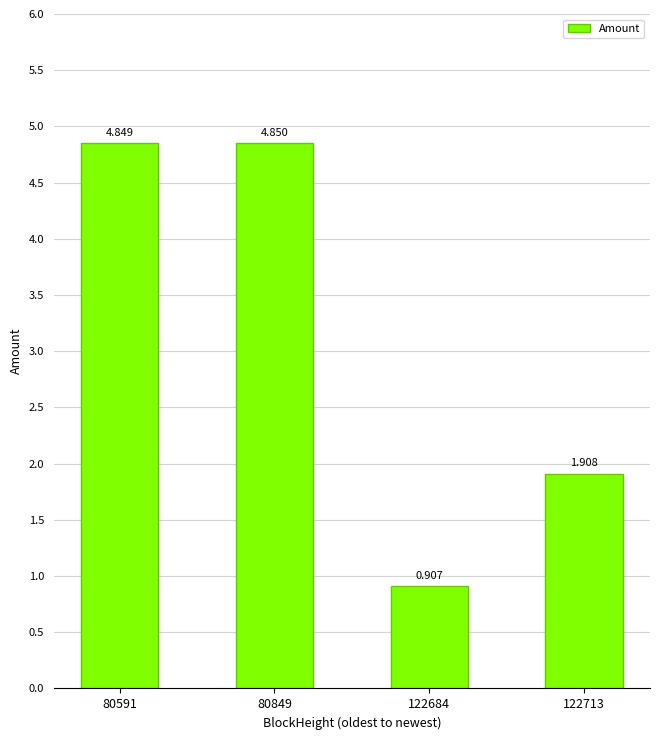

The chart shows a value of 1.9 at 122713. True or false?

True